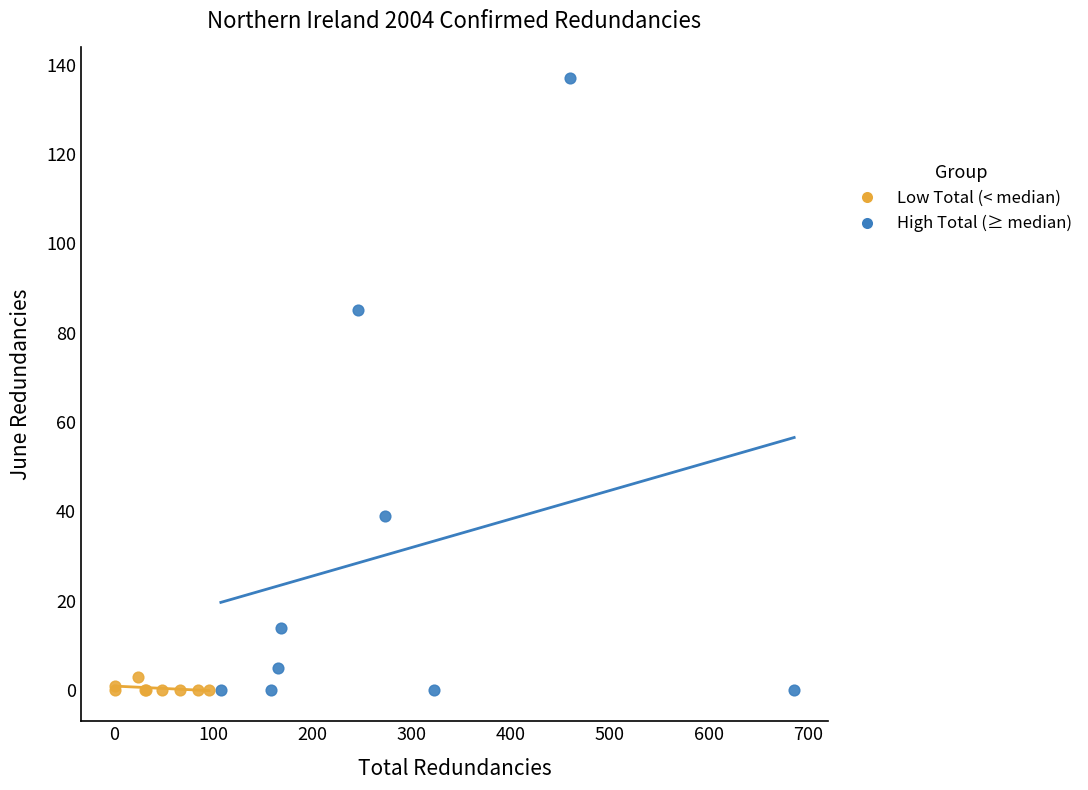

Which series contains the highest Y value?

High Total (≥ median)